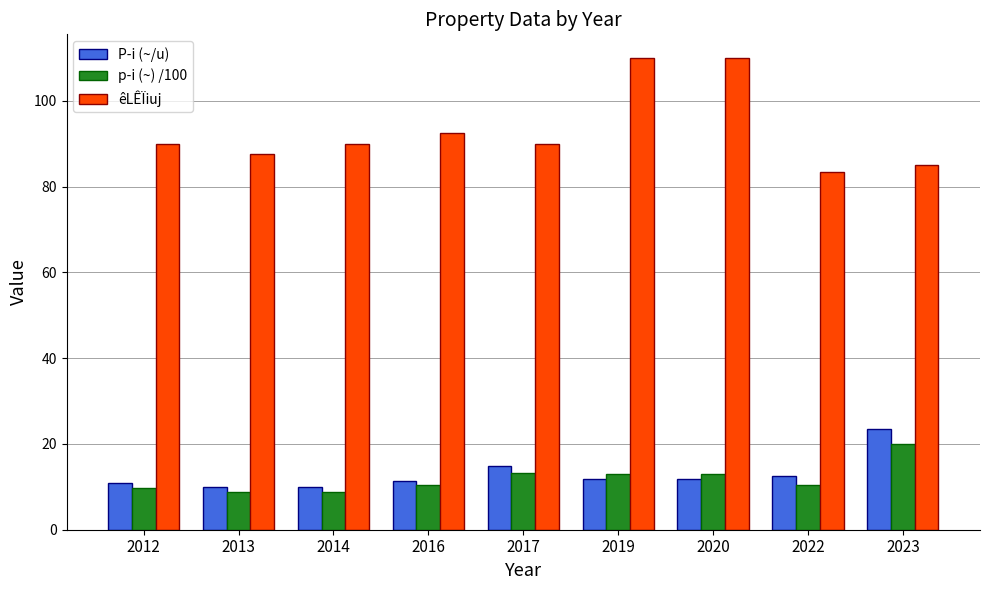

What is the minimum value for êLÊÏiuj?

83.3